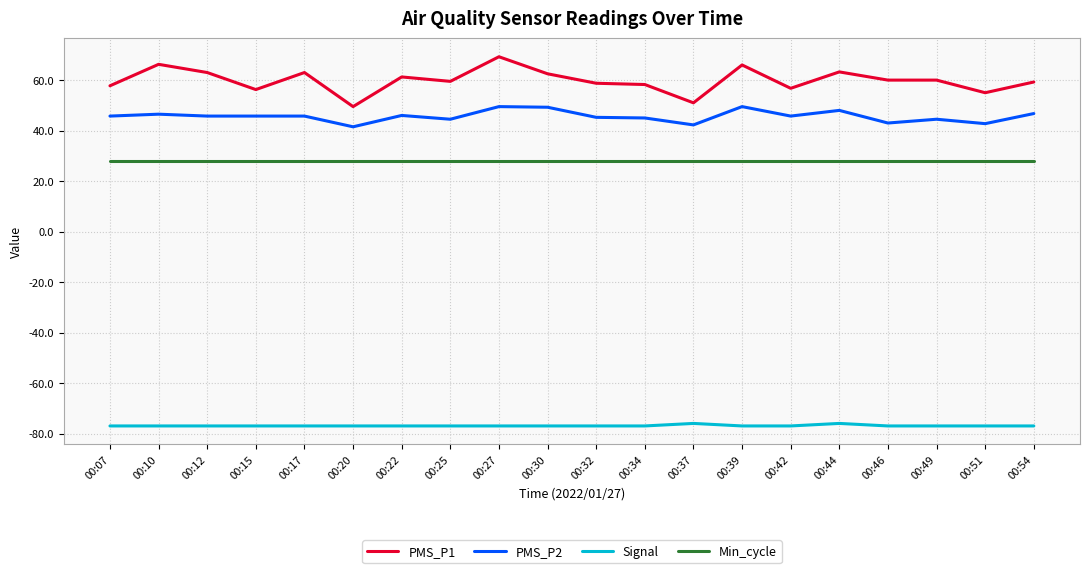

What is the spread (max minus min) of values at 00:20?

126.5